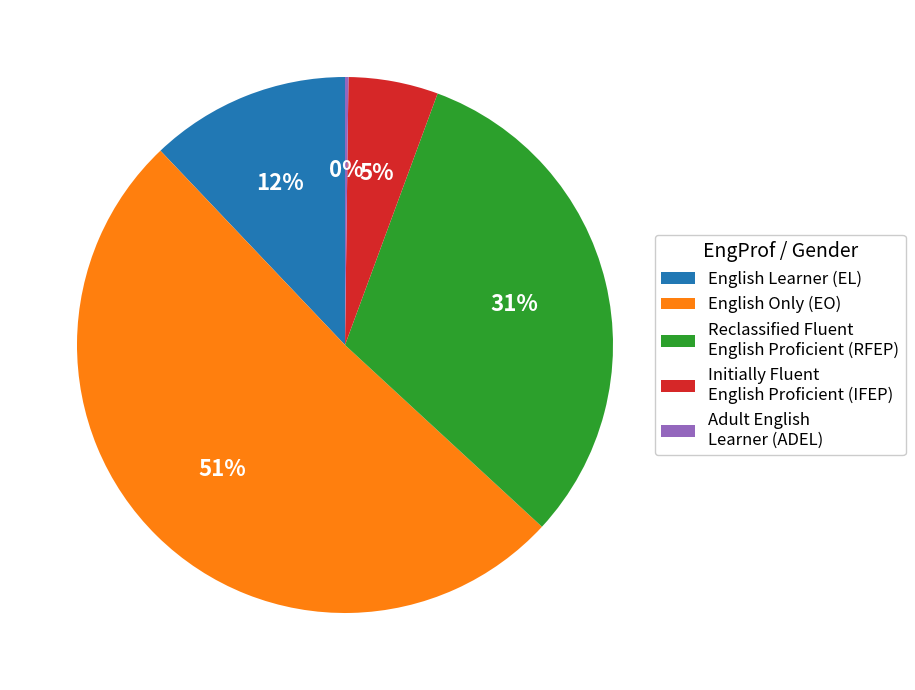

Does any single category account for the majority?

Yes